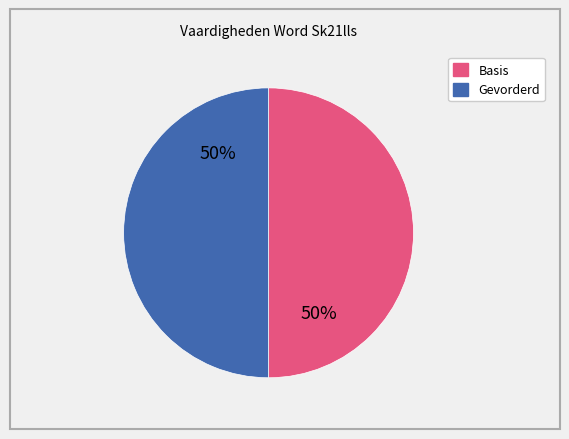

To the nearest percent, what is the average slice percentage?

50%